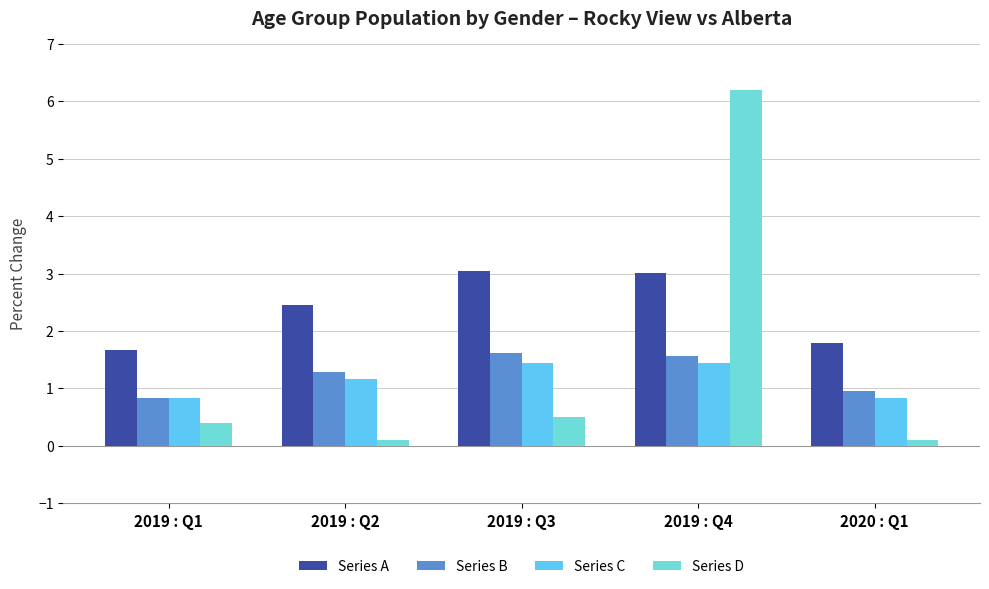

What is the lowest value of the Series C series?

0.8